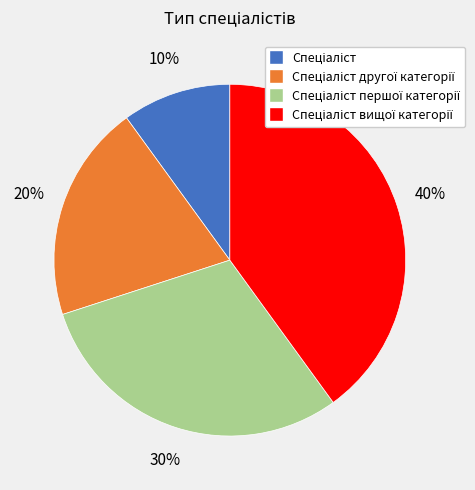

To the nearest percent, what is the average slice percentage?

25%